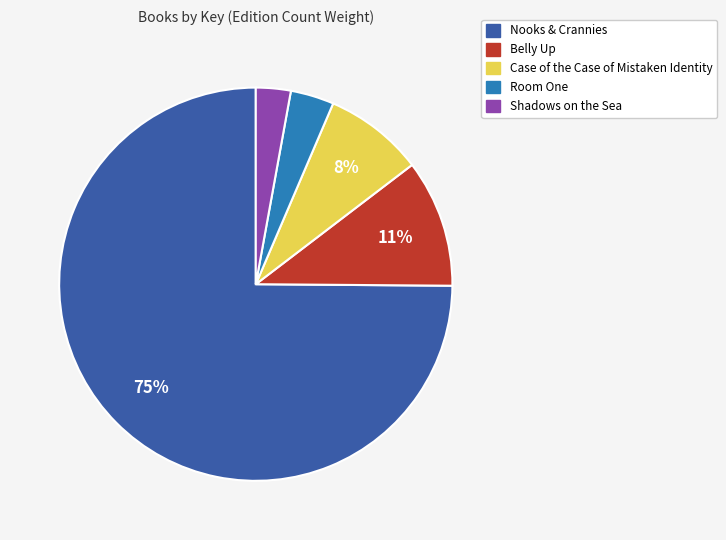

Is there any slice that represents more than half of the pie?

Yes